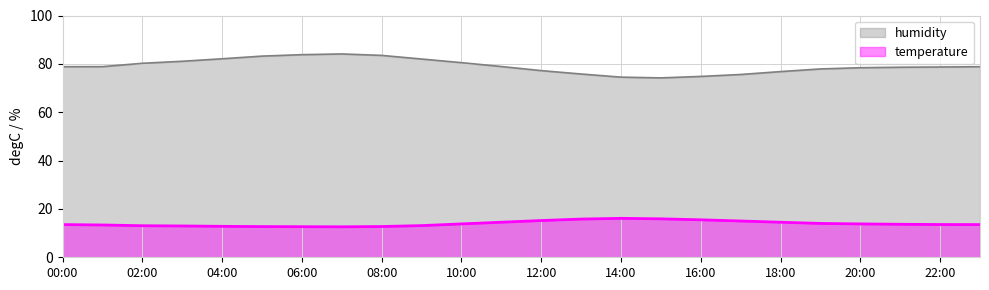

At which label does humidity first exceed 78?

00:00